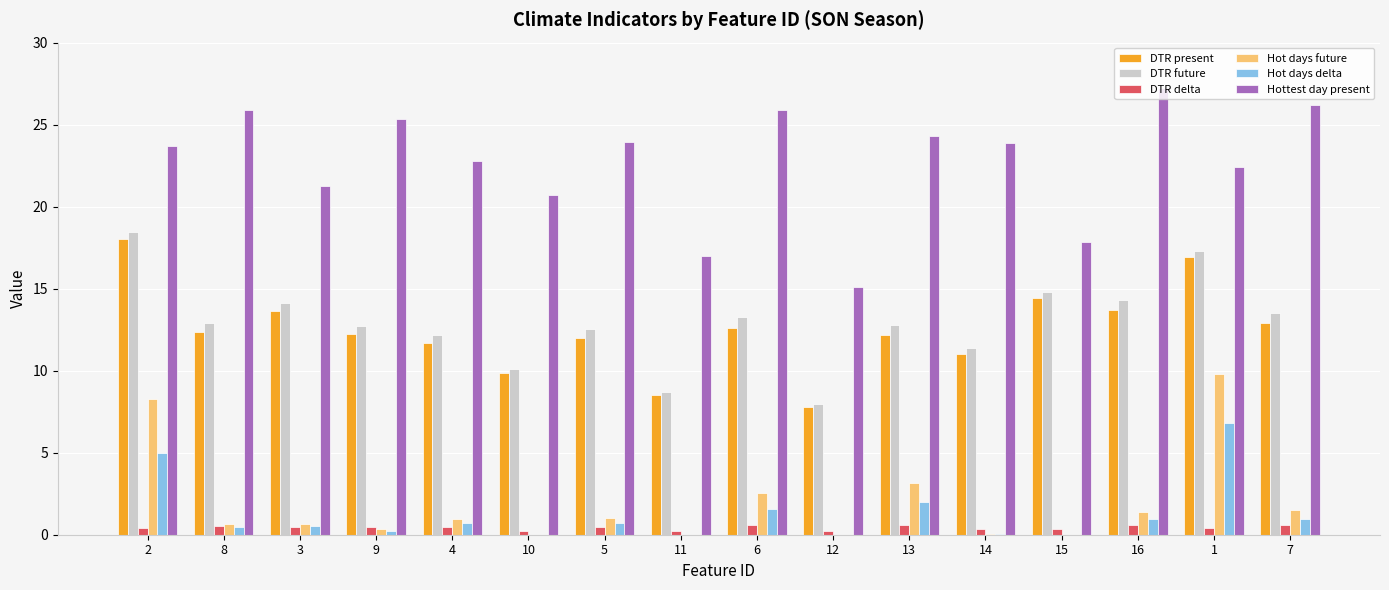

What is the greatest value displayed?

27.2